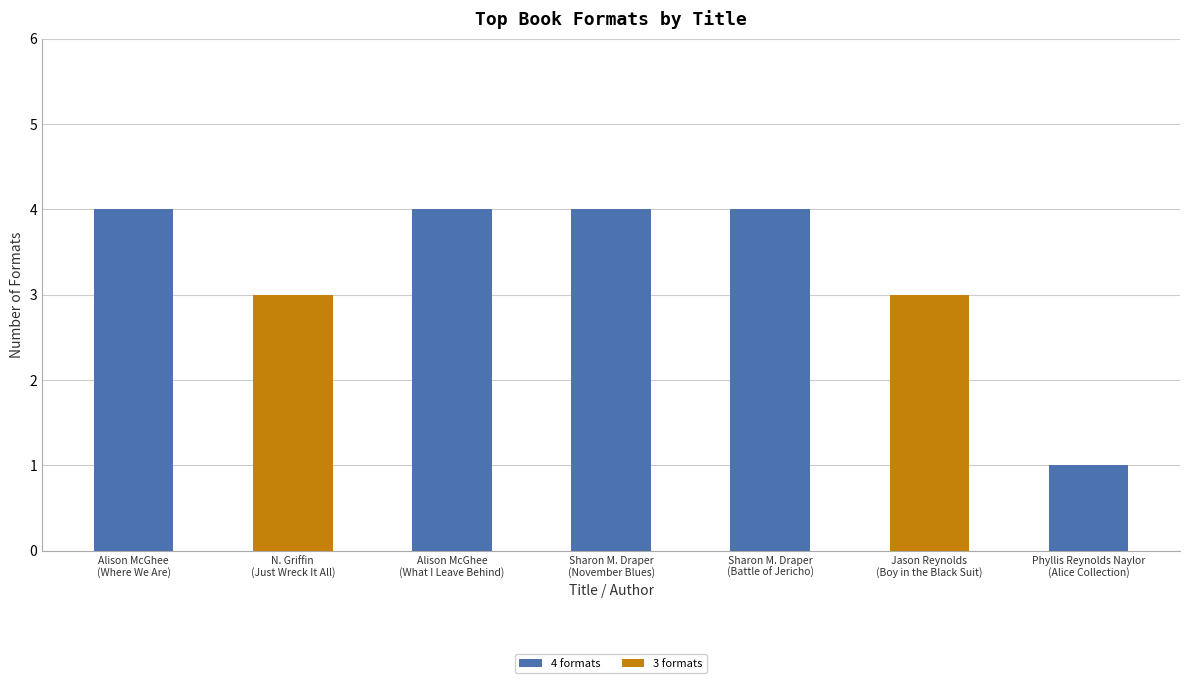

What is the greatest value displayed?

4